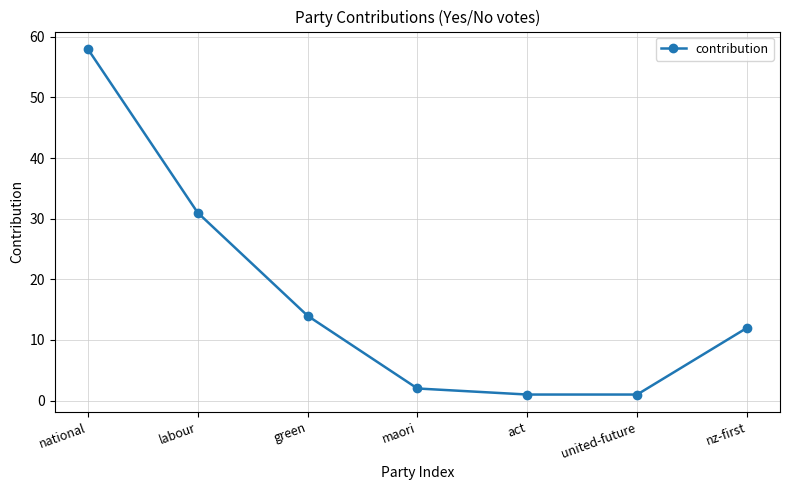

Where does the data first go above 12?

national